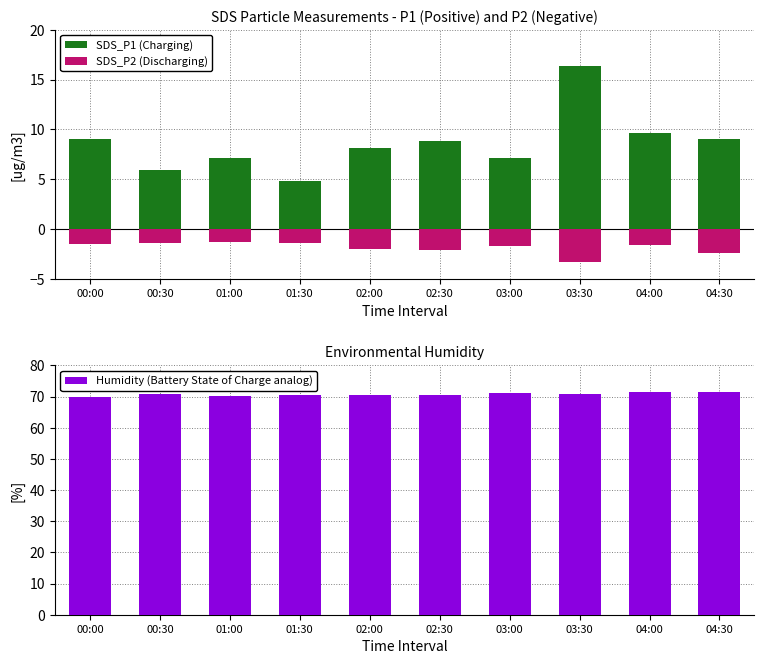

Reading left to right, transcribe all the data shown in this chart.

SDS_P1 (Charging): 00:00=9.1	00:30=6.0	01:00=7.2	01:30=4.8	02:00=8.1	02:30=8.8	03:00=7.2	03:30=16.4	04:00=9.7	04:30=9.1
SDS_P2 (Discharging): 00:00=-1.5	00:30=-1.4	01:00=-1.3	01:30=-1.4	02:00=-2.0	02:30=-2.0	03:00=-1.6	03:30=-3.2	04:00=-1.6	04:30=-2.4
Humidity (Battery State of Charge analog): 00:00=69.9	00:30=70.8	01:00=70.1	01:30=70.4	02:00=70.4	02:30=70.4	03:00=71.2	03:30=70.9	04:00=71.5	04:30=71.3